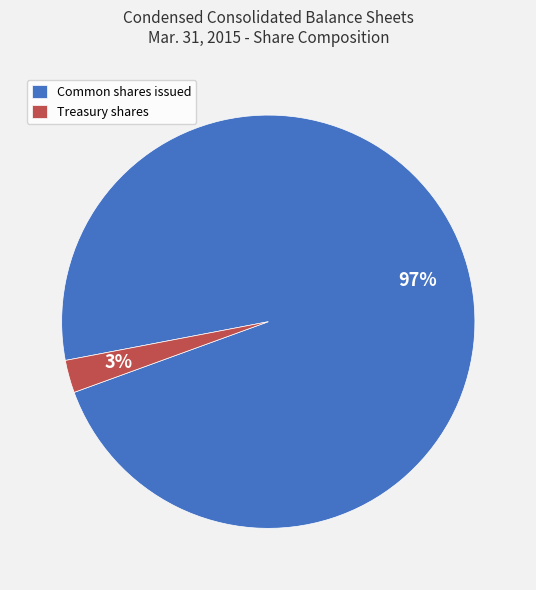

The Treasury shares slice represents 3% of the pie. True or false?

True